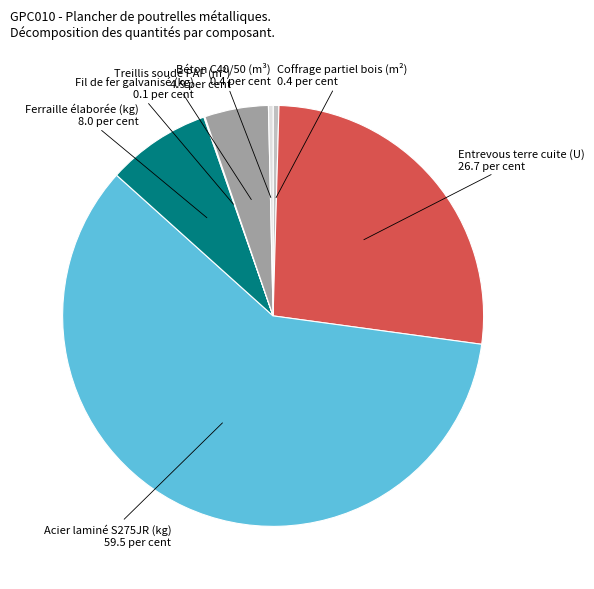

Is there a majority slice in this chart?

Yes